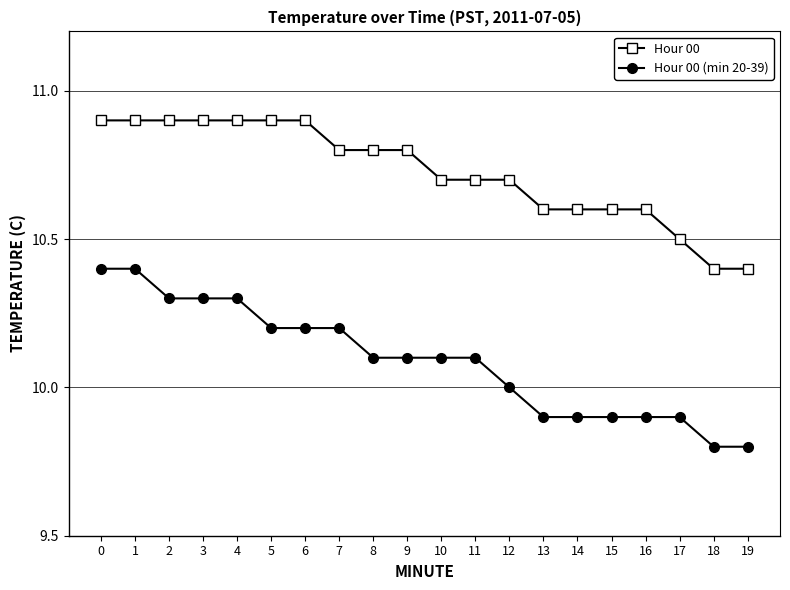

Reading left to right, transcribe all the data shown in this chart.

Hour 00: 10.9	10.9	10.9	10.9	10.9	10.9	10.9	10.8	10.8	10.8	10.7	10.7	10.7	10.6	10.6	10.6	10.6	10.5	10.4	10.4
Hour 00 (min 20-39): 10.4	10.4	10.3	10.3	10.3	10.2	10.2	10.2	10.1	10.1	10.1	10.1	10.0	9.9	9.9	9.9	9.9	9.9	9.8	9.8